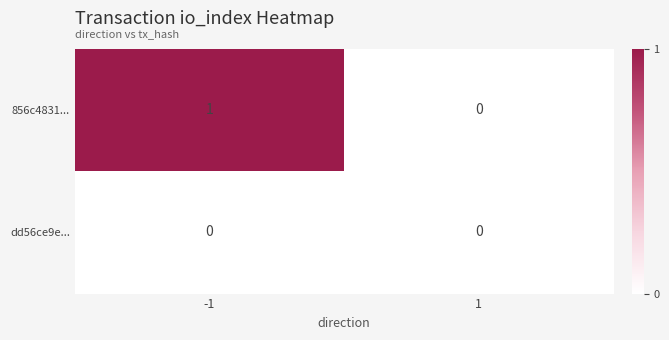

Reading left to right, transcribe all the data shown in this chart.

856c4831...: 1	0
dd56ce9e...: 0	0